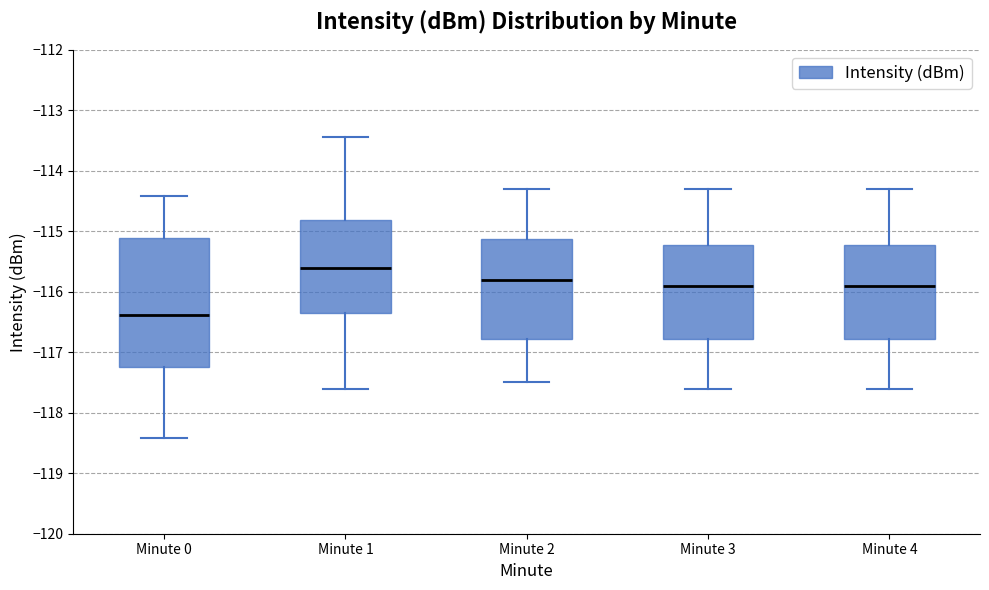

Which box has the lowest median line?

Minute 0